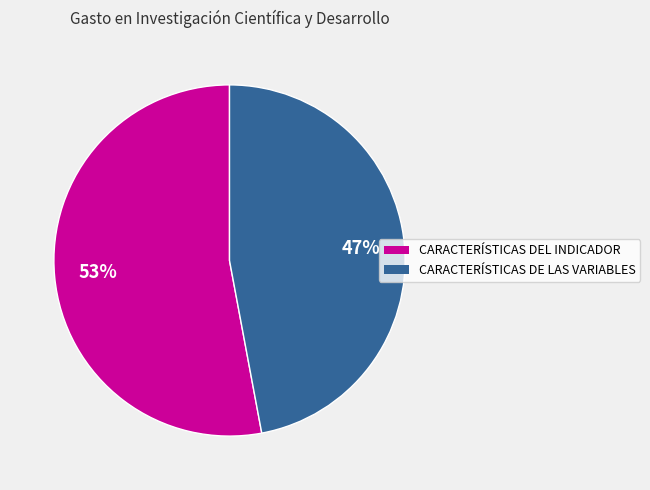

Rank the categories by value from highest to lowest.

CARACTERÍSTICAS DEL INDICADOR, CARACTERÍSTICAS DE LAS VARIABLES